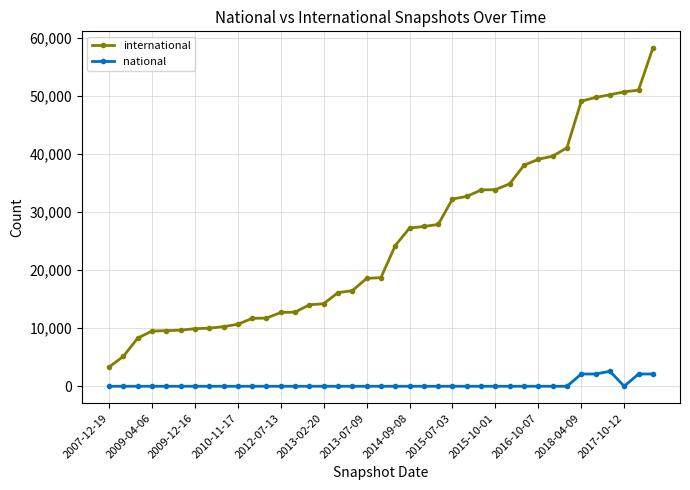

Does the chart have visible grid lines?

Yes